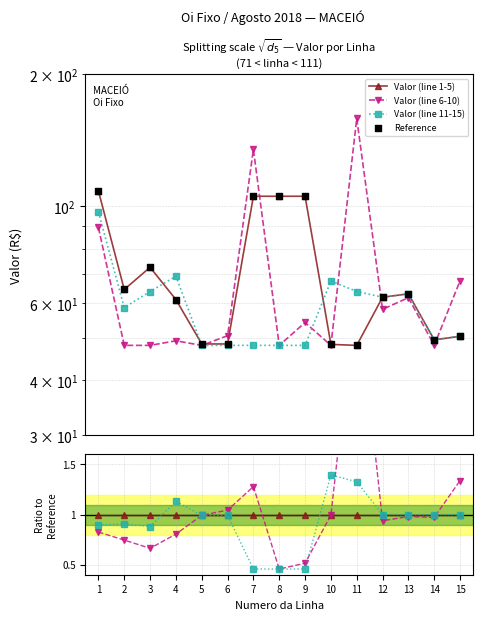

Is the value of Reference at 3 greater than the value of Valor (line 1-5) at 1?

Yes